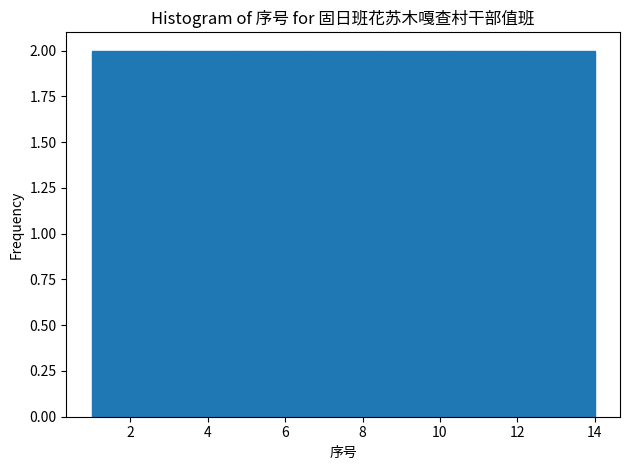

Reading left to right, list every bar in this chart as the range it spans on the x-axis followed by its height. Neither the bar edges nor the heights are printed on the chart, so give them approximately, as read against the axes.

1.0 to 2.8: 2
2.8 to 4.8: 2
4.8 to 6.6: 2
6.6 to 8.4: 2
8.4 to 10.2: 2
10.2 to 12.2: 2
12.2 to 14.0: 2